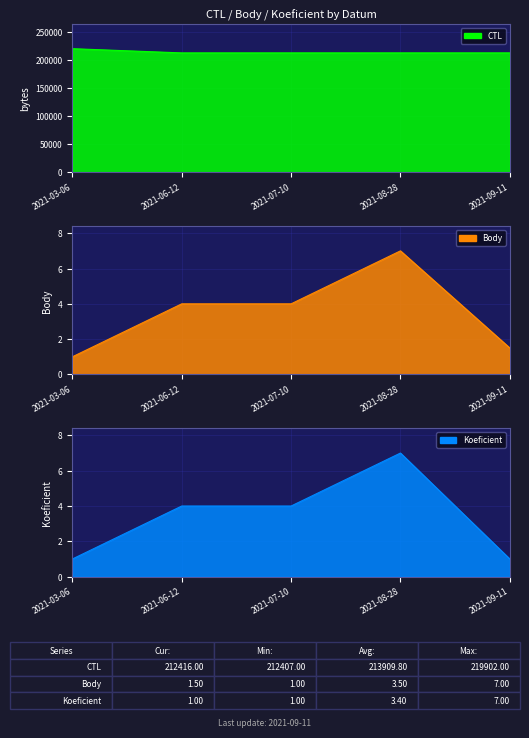

Is the value of CTL at 2021-07-10 greater than the value of Koeficient at 2021-07-10?

Yes